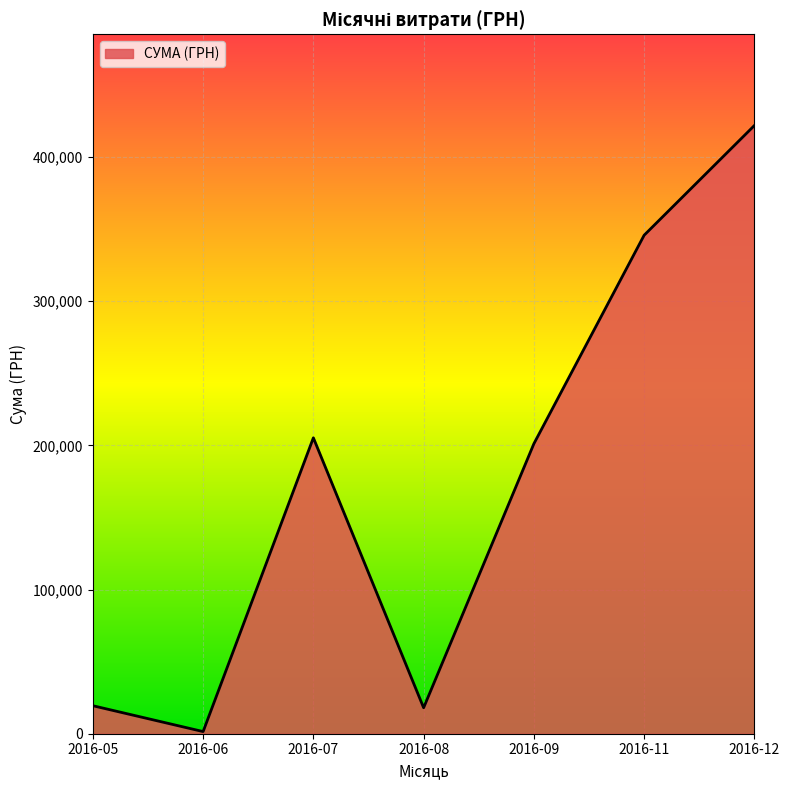

Approximately how many times larger is the value at 2016-12 compared to 2016-11?

1.2